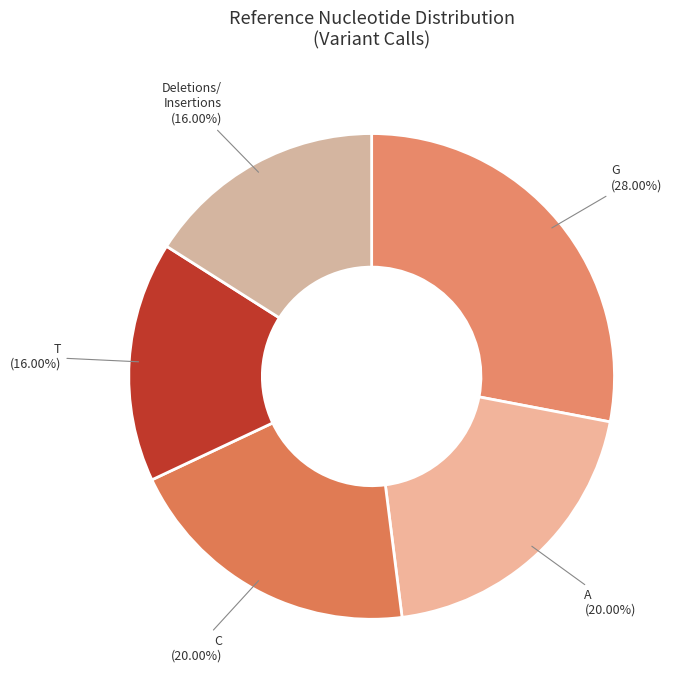

Is there any slice that represents more than half of the pie?

No